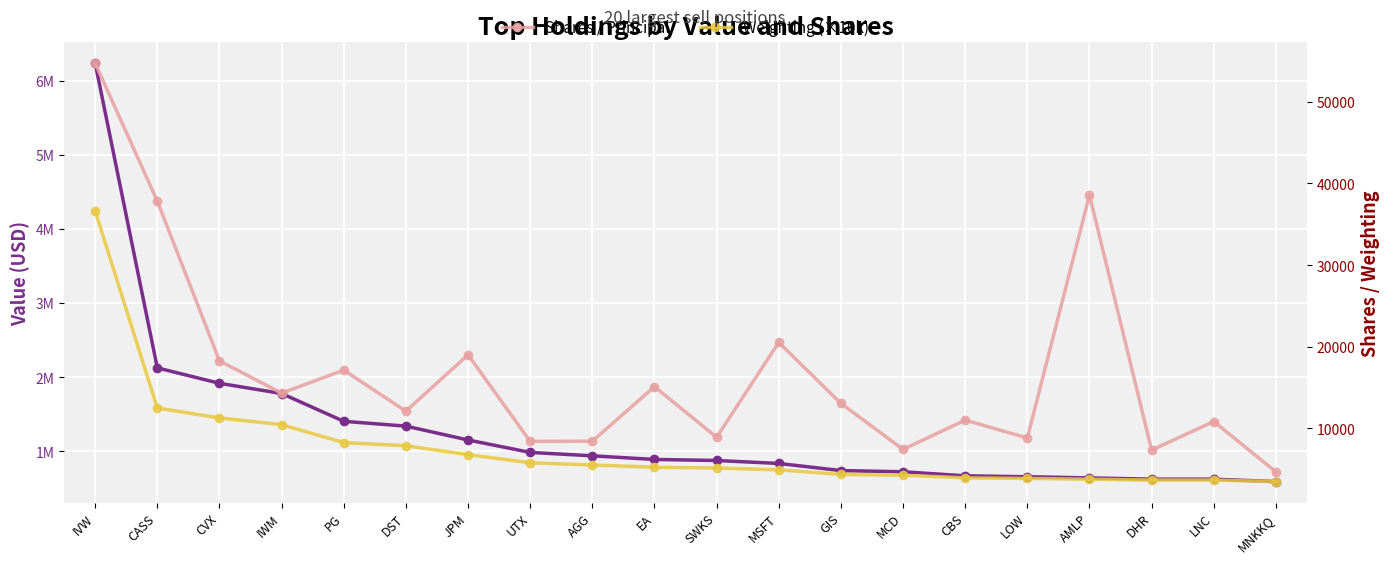

List the labels in order of Weighting (×10k) value, largest first.

IVW, CASS, CVX, IWM, PG, DST, JPM, UTX, AGG, EA, SWKS, MSFT, GIS, MCD, CBS, LOW, AMLP, DHR, LNC, MNKKQ